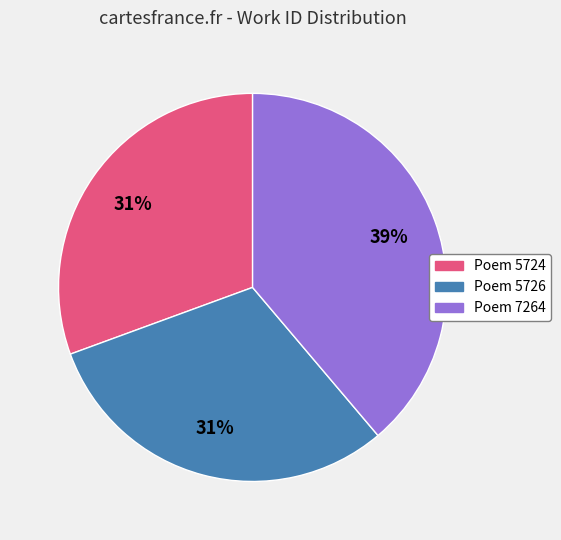

To the nearest percent, what percentage of the pie is Poem 7264?

39%